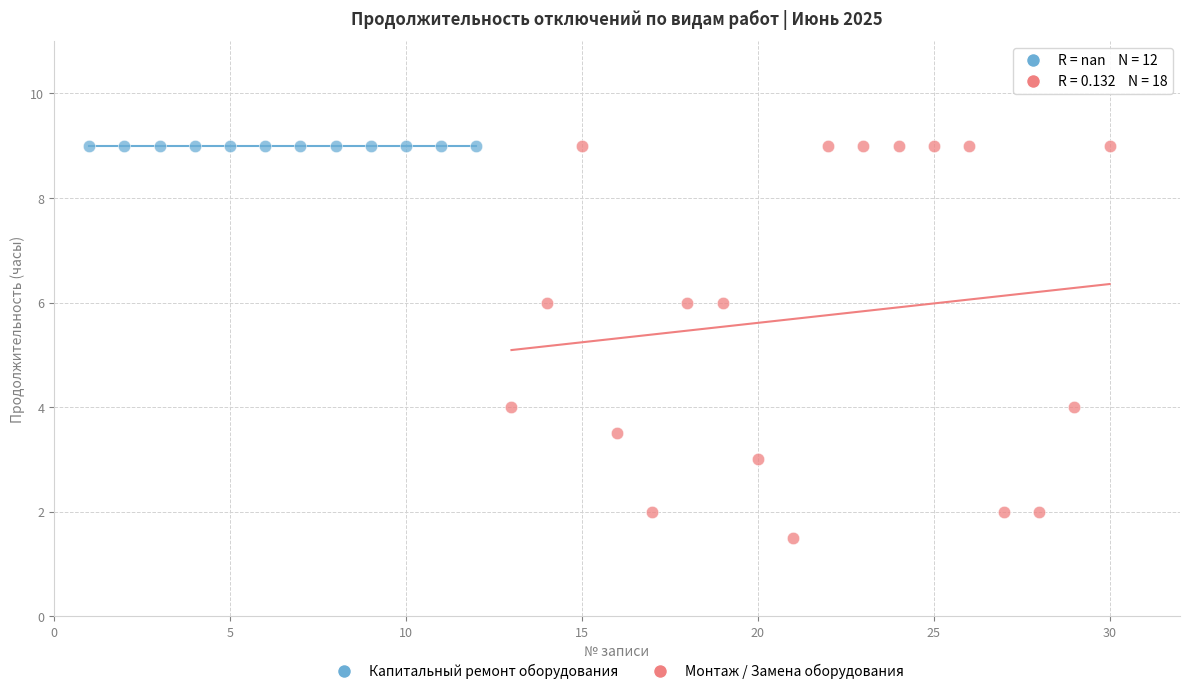

Which series reaches the minimum Y coordinate?

Монтаж / Замена оборудования